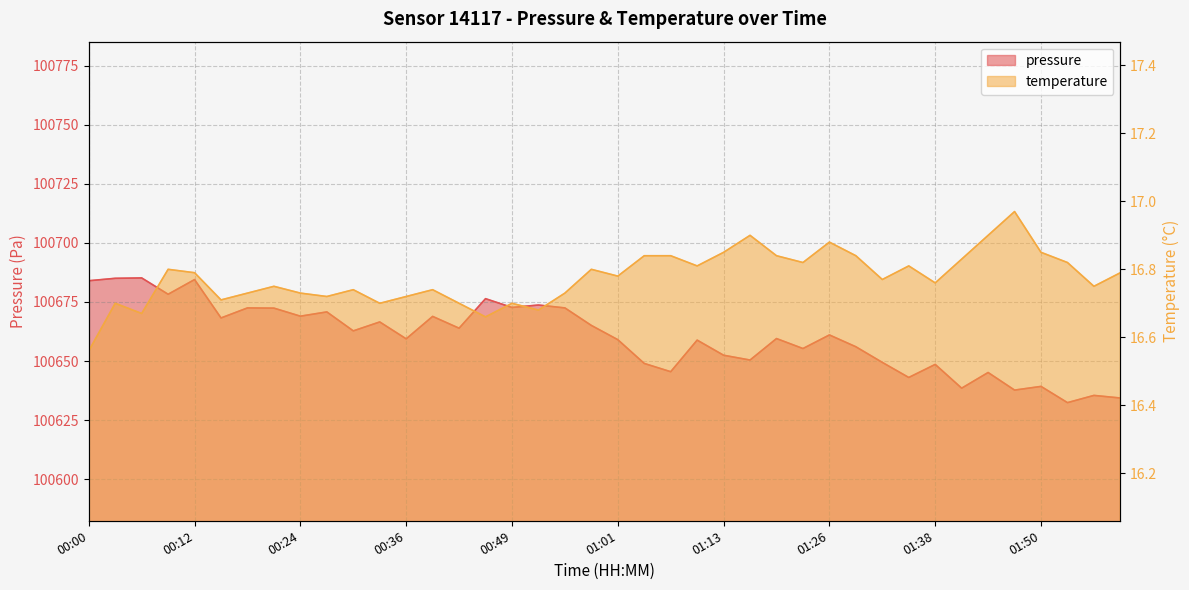

In temperature, how many points are lower than both neighbors (excluding endpoints)?

12